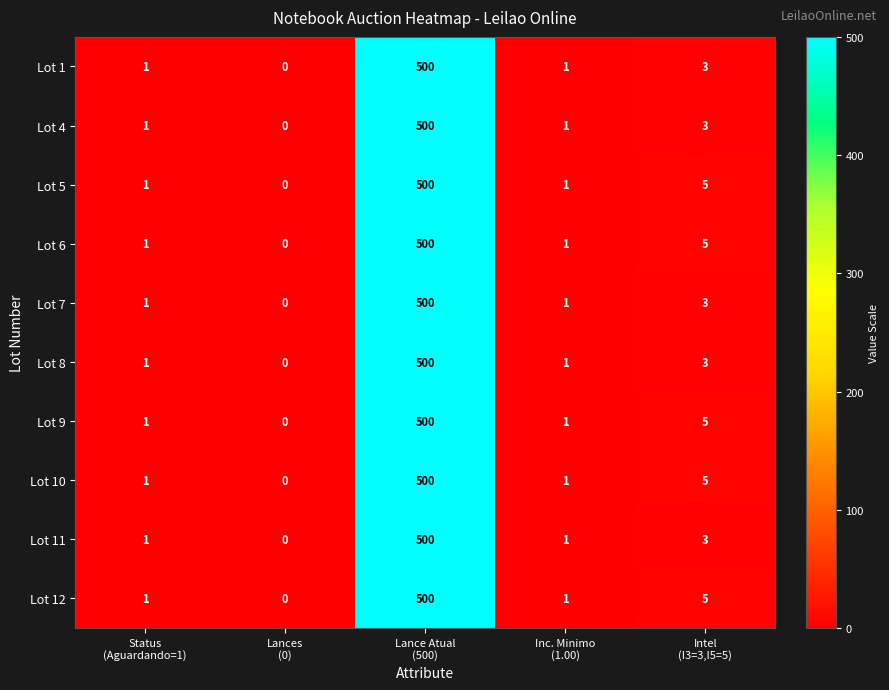

How many values in Lot 6 are above zero?

4